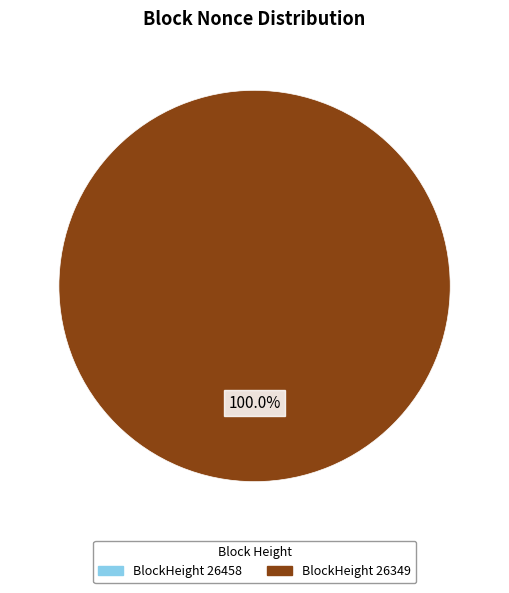

To the nearest percent, what percentage of the pie is 26349?

100%